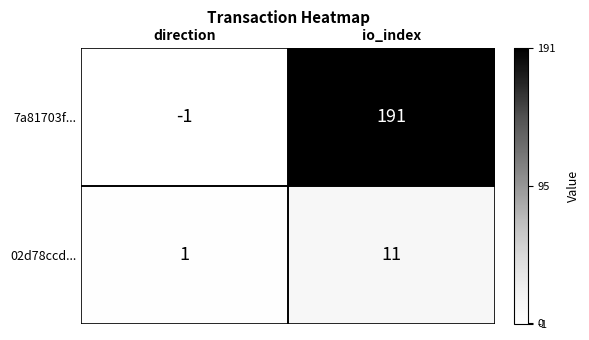

How many series are shown in this chart?

2